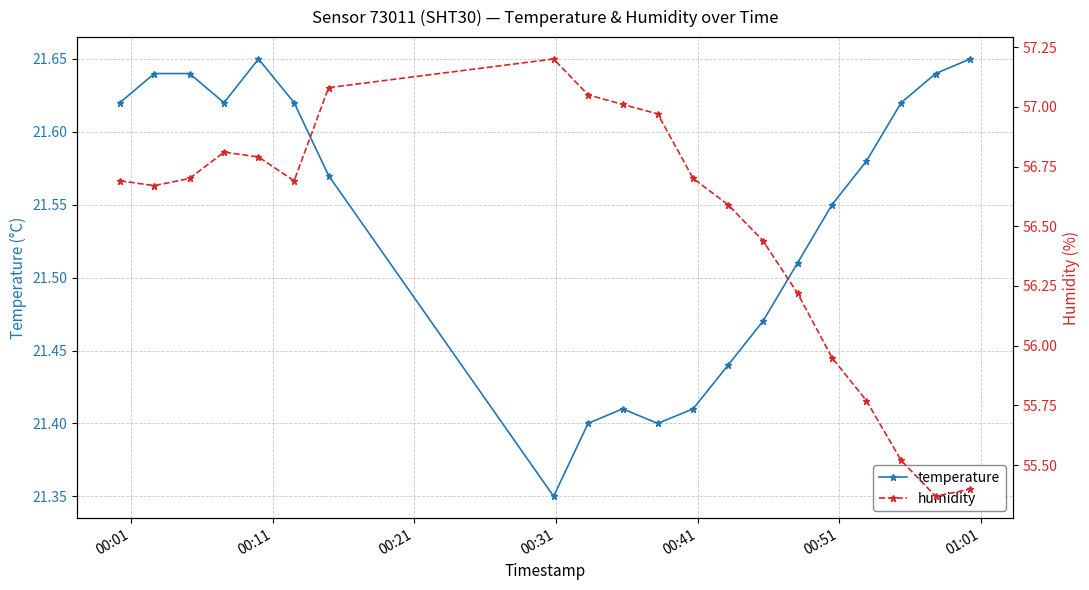

How many data points in humidity are above 56?

15